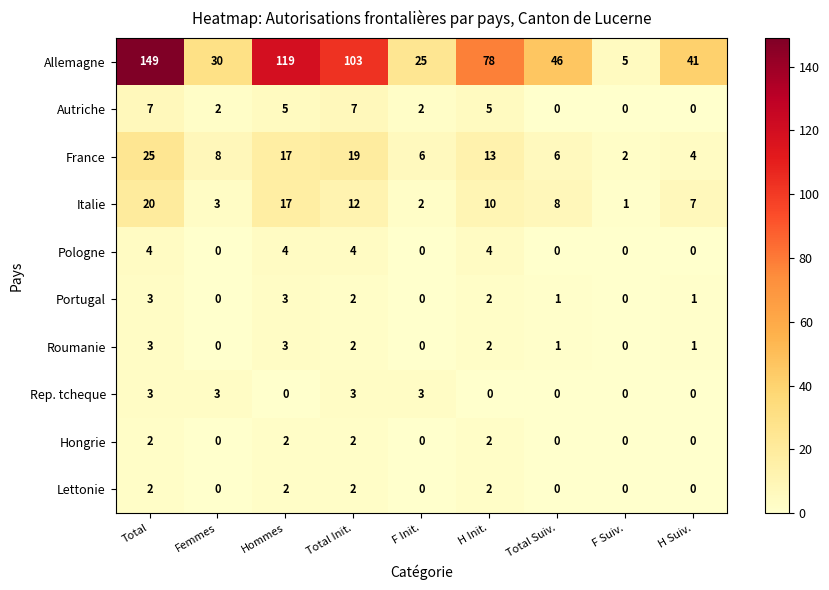

True or false: Portugal has a value of 1 at H Init..

False